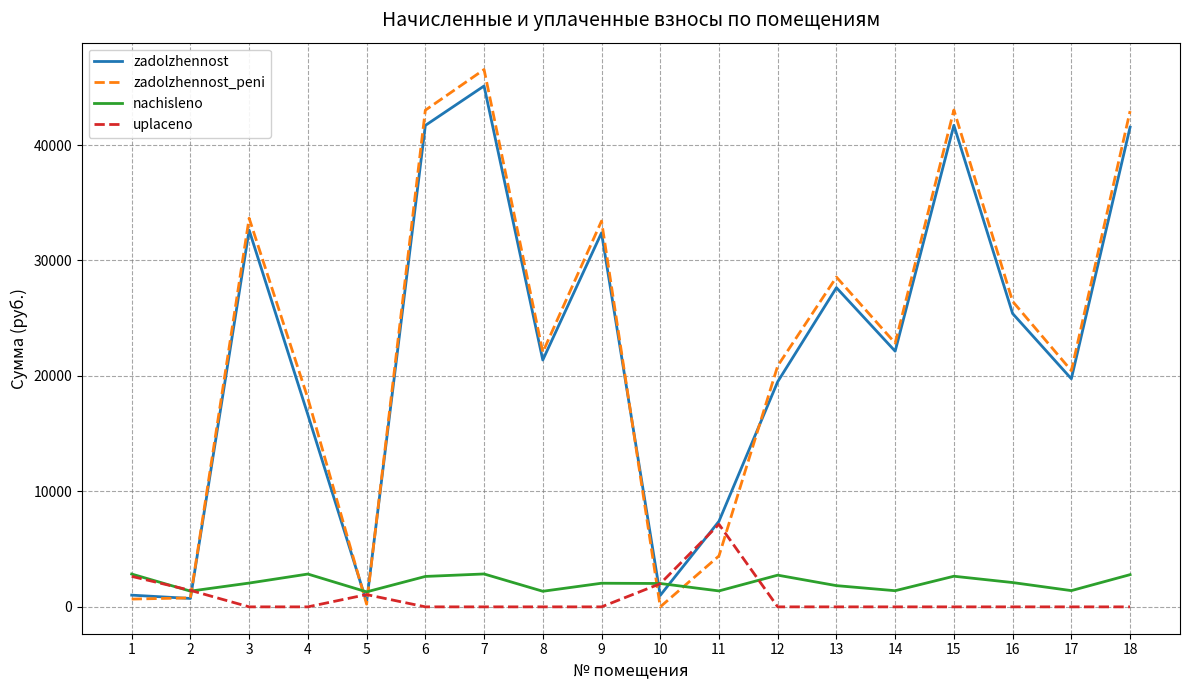

The nachisleno series shows 2060.9 at 3. True or false?

True